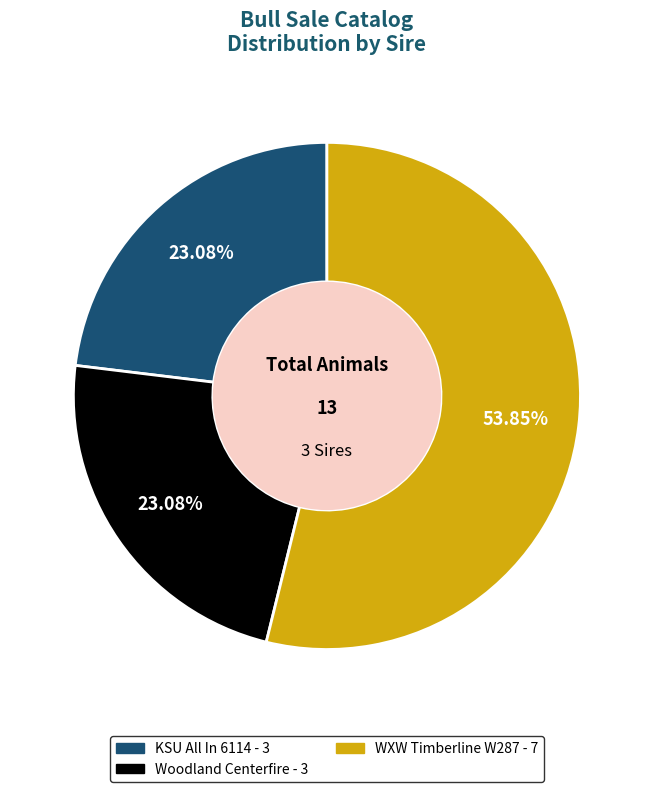

What percentage is the KSU All In 6114 slice, to the nearest percent?

23%